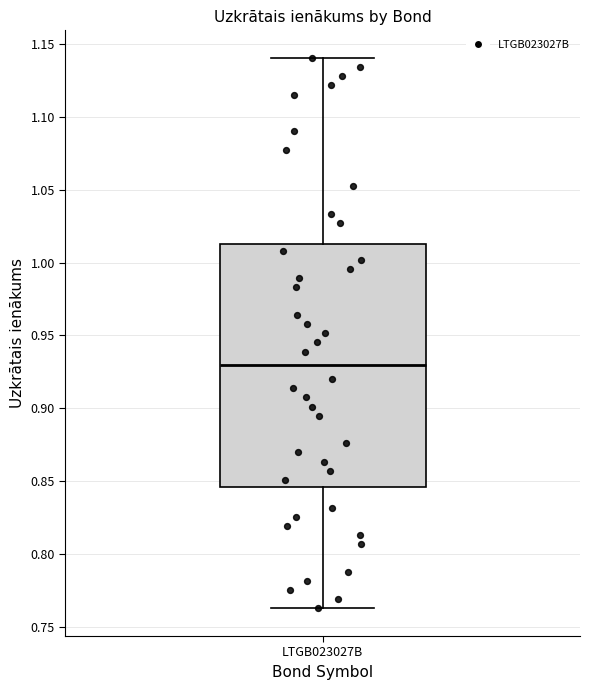

Where is the lower edge of the box for LTGB023027B on the y-axis? The values are not printed on the chart, so give them approximately, as read against the axis.

0.845